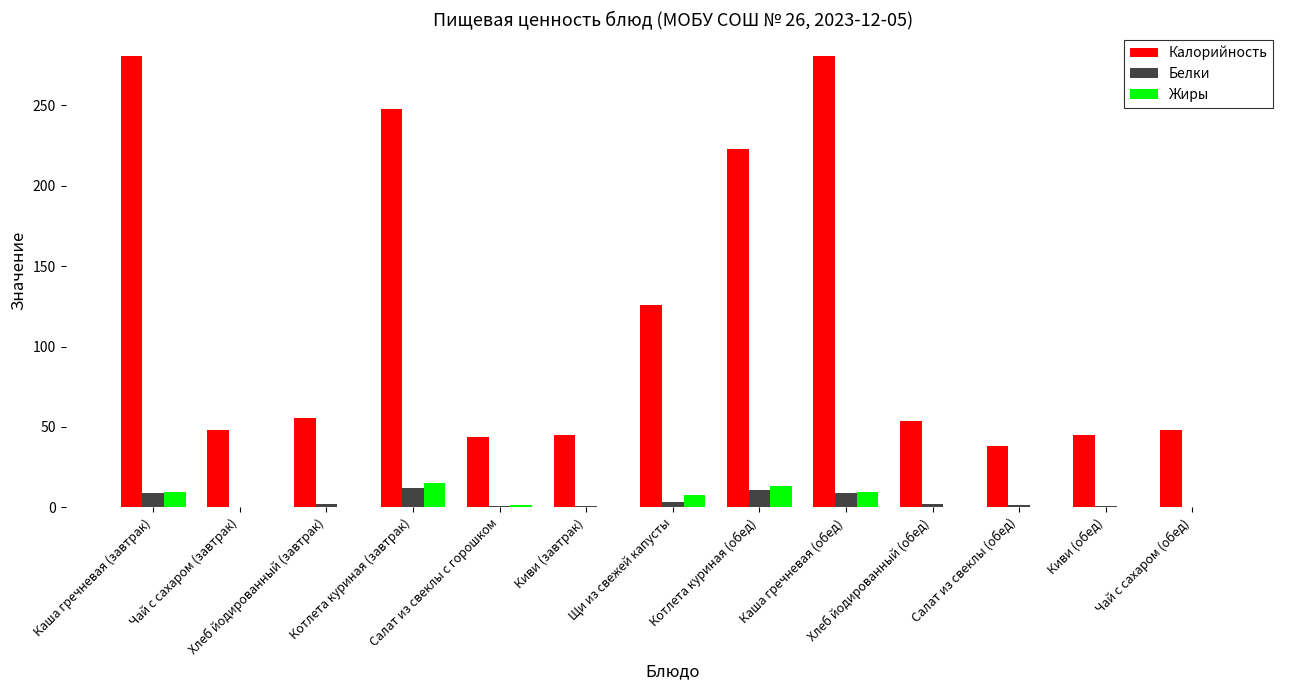

Which series has the largest total across all categories?

Калорийность